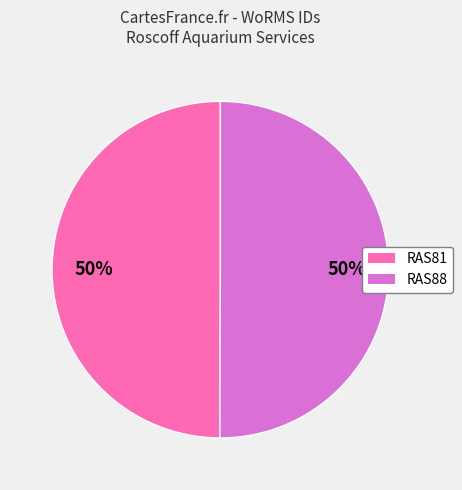

What is the ratio of the value at RAS81 to the value at RAS88?

1.0